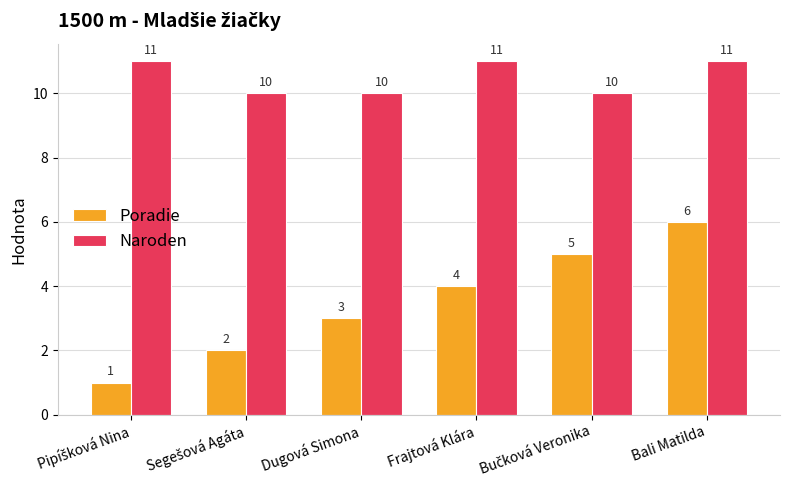

True or false: Naroden has a value of 15 at Frajtová Klára.

False